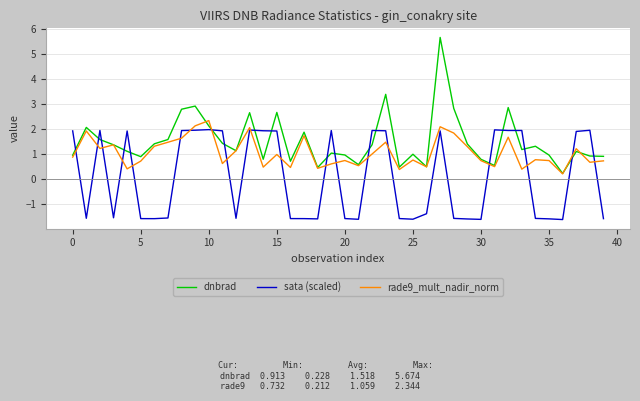

What is the smallest value displayed?

-1.6